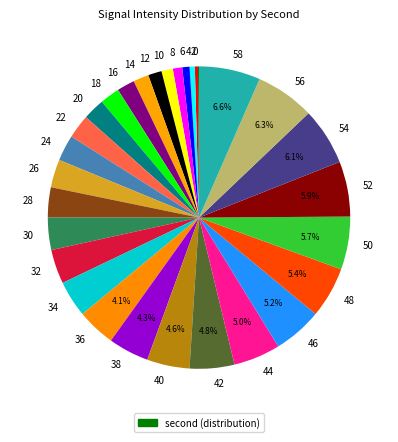

Is the sum of 52 and 58 greater than half?

No